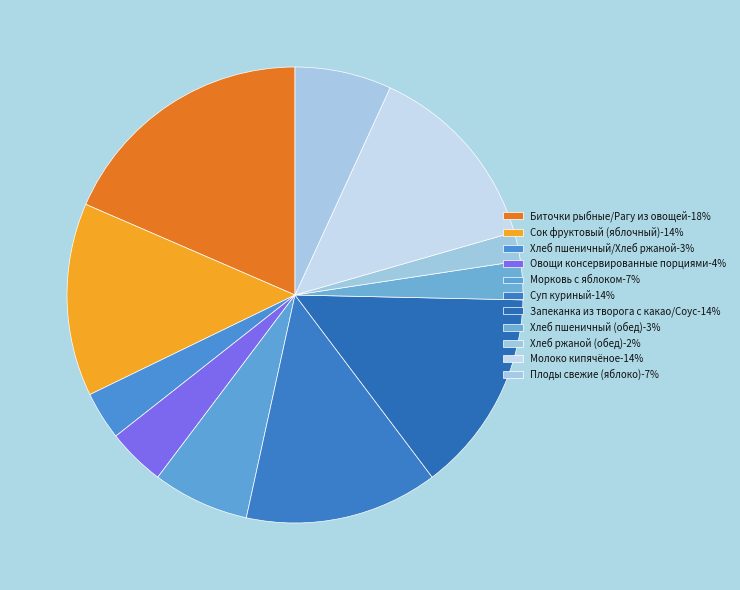

To the nearest percent, what is the difference between the largest and smallest slice percentages?

16%